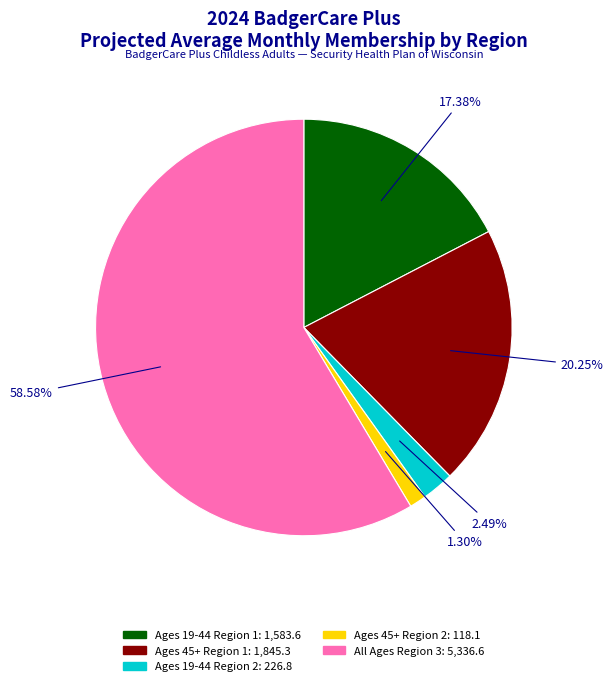

To the nearest percent, what is the average slice percentage?

20%